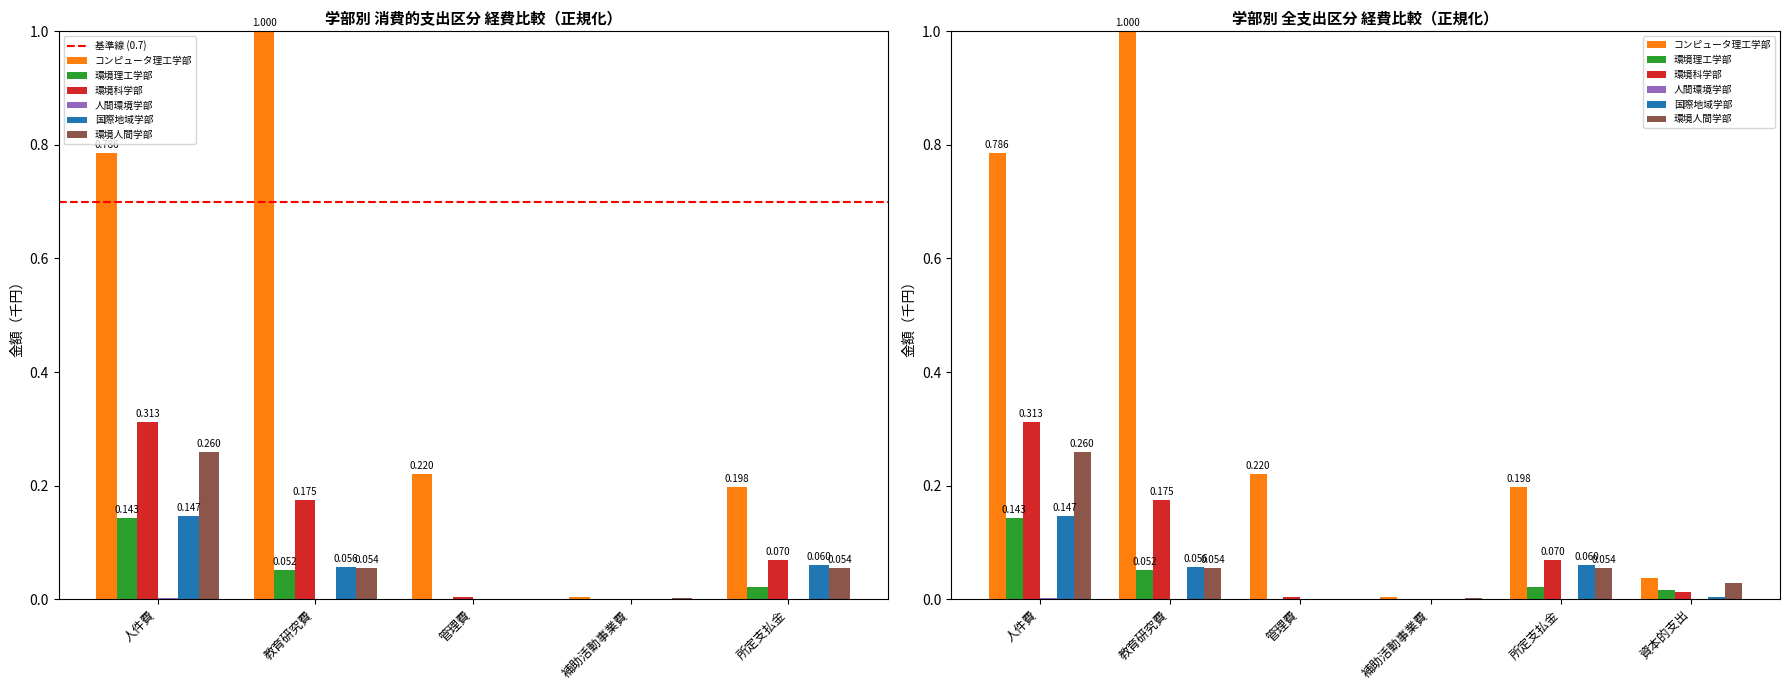

At which label does 環境人間学部 reach its peak?

人件費